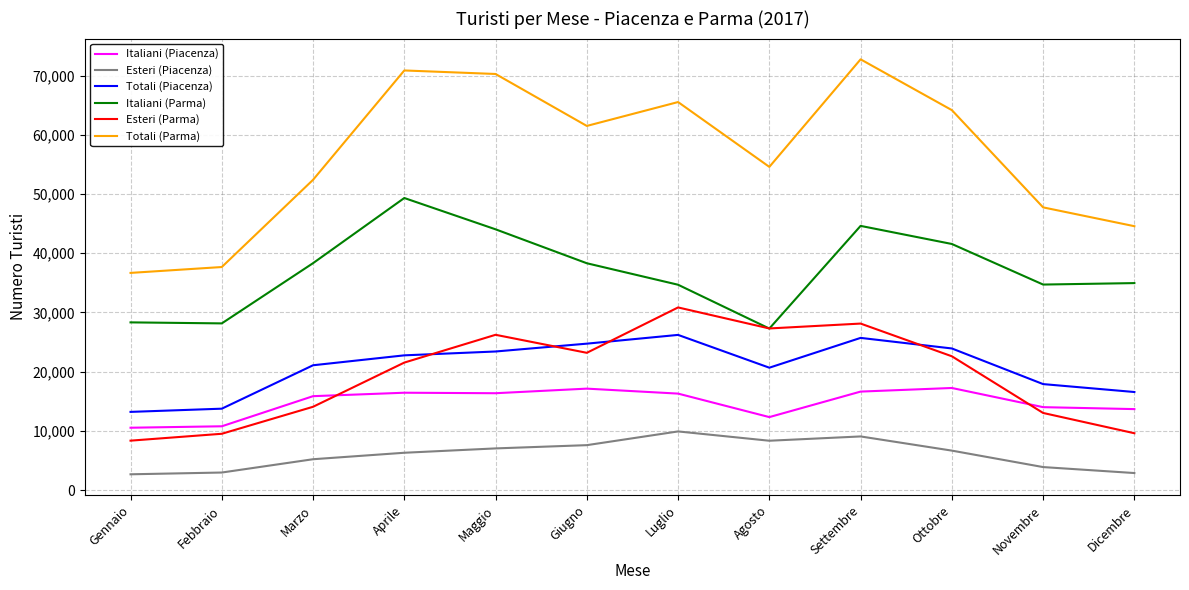

True or false: Italiani (Parma) and Esteri (Piacenza) cross at least once.

False